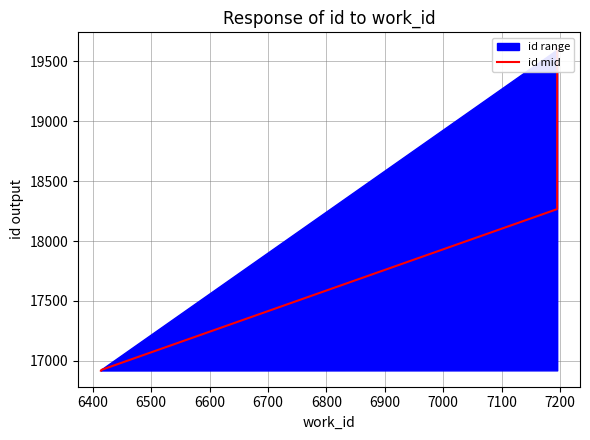

What is the difference between the maximum and minimum values?

2689